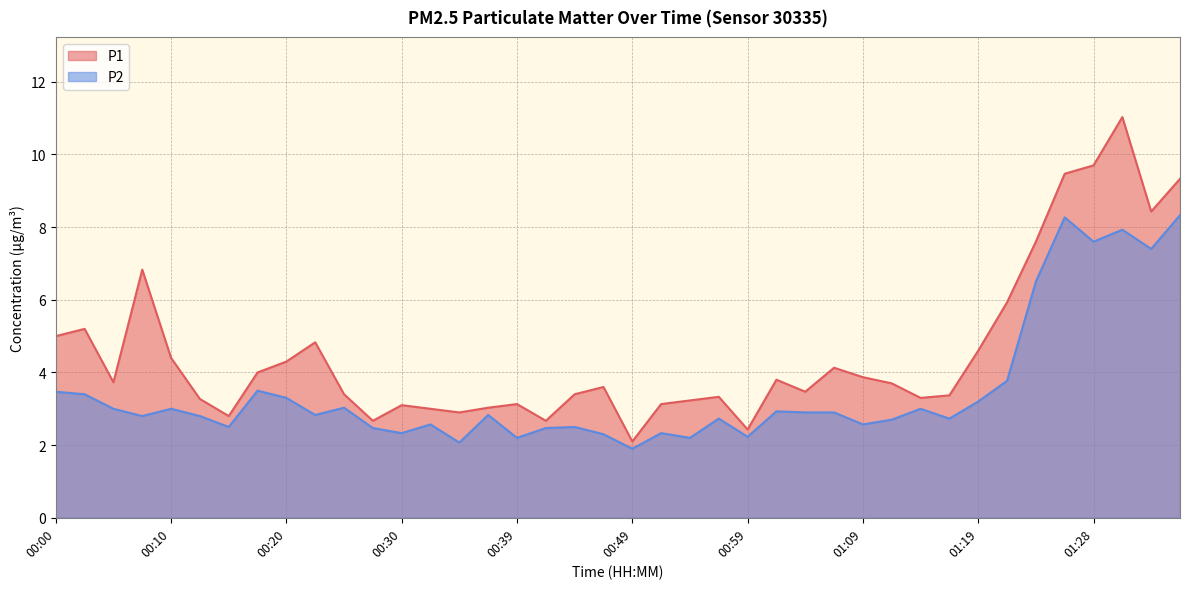

Reading left to right, extract all data points from this chart.

P1: 00:00=5.0	00:03=5.2	00:05=3.7	00:08=6.8	00:10=4.4	00:13=3.3	00:15=2.8	00:18=4.0	00:20=4.3	00:22=4.8	00:25=3.4	00:27=2.7	00:30=3.1	00:32=3.0	00:35=2.9	00:37=3.0	00:39=3.1	00:42=2.7	00:44=3.4	00:47=3.6	00:49=2.1	00:52=3.1	00:54=3.2	00:57=3.3	00:59=2.4	01:01=3.8	01:04=3.5	01:06=4.1	01:09=3.9	01:11=3.7	01:14=3.3	01:16=3.4	01:19=4.6	01:21=5.9	01:23=7.6	01:26=9.5	01:28=9.7	01:31=11.0	01:33=8.4	01:36=9.3
P2: 00:00=3.5	00:03=3.4	00:05=3.0	00:08=2.8	00:10=3.0	00:13=2.8	00:15=2.5	00:18=3.5	00:20=3.3	00:22=2.8	00:25=3.0	00:27=2.5	00:30=2.3	00:32=2.6	00:35=2.1	00:37=2.8	00:39=2.2	00:42=2.5	00:44=2.5	00:47=2.3	00:49=1.9	00:52=2.3	00:54=2.2	00:57=2.7	00:59=2.2	01:01=2.9	01:04=2.9	01:06=2.9	01:09=2.6	01:11=2.7	01:14=3.0	01:16=2.7	01:19=3.2	01:21=3.8	01:23=6.5	01:26=8.3	01:28=7.6	01:31=7.9	01:33=7.4	01:36=8.3